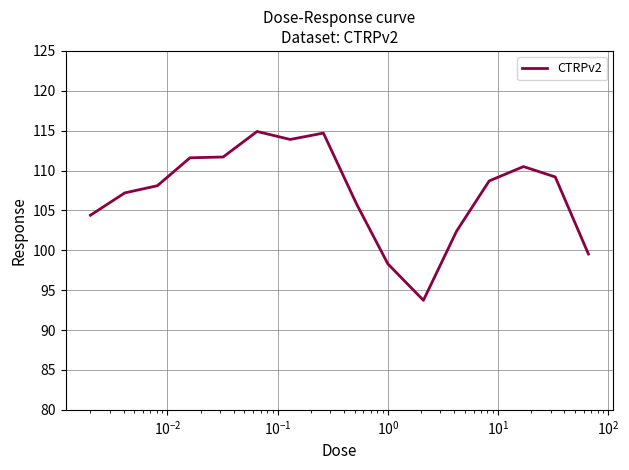

What is the smallest value displayed?

93.7